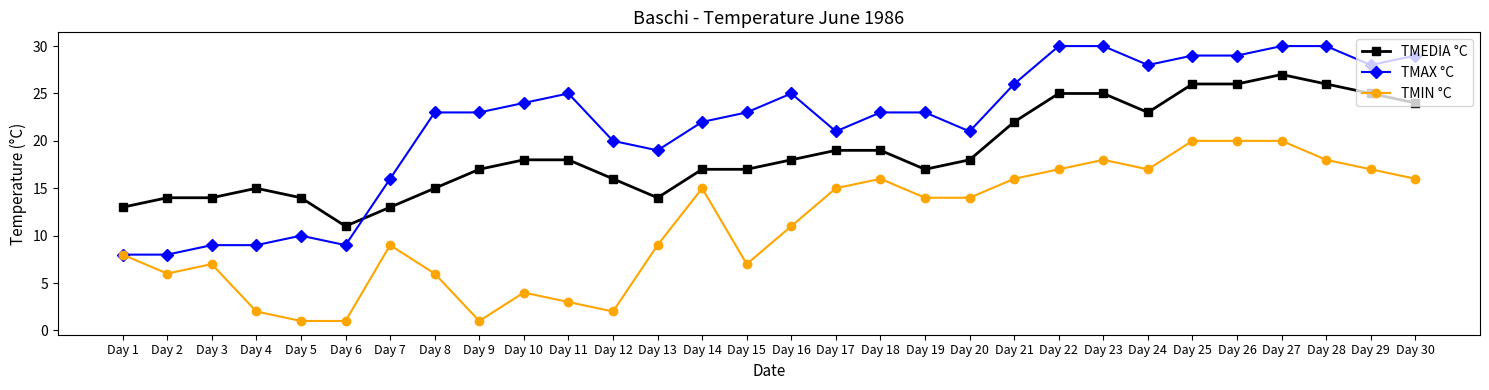

True or false: TMIN °C and TMEDIA °C cross at least once.

False